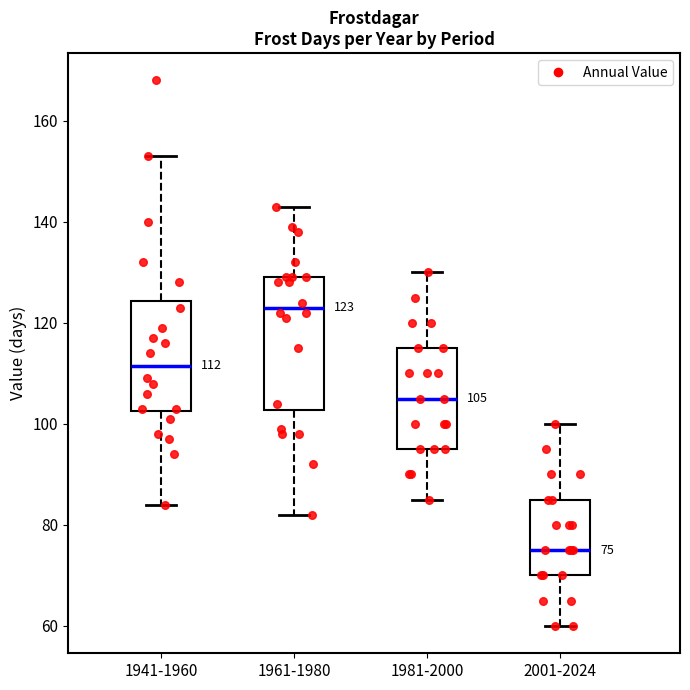

Which box has the lowest median line?

2001-2024